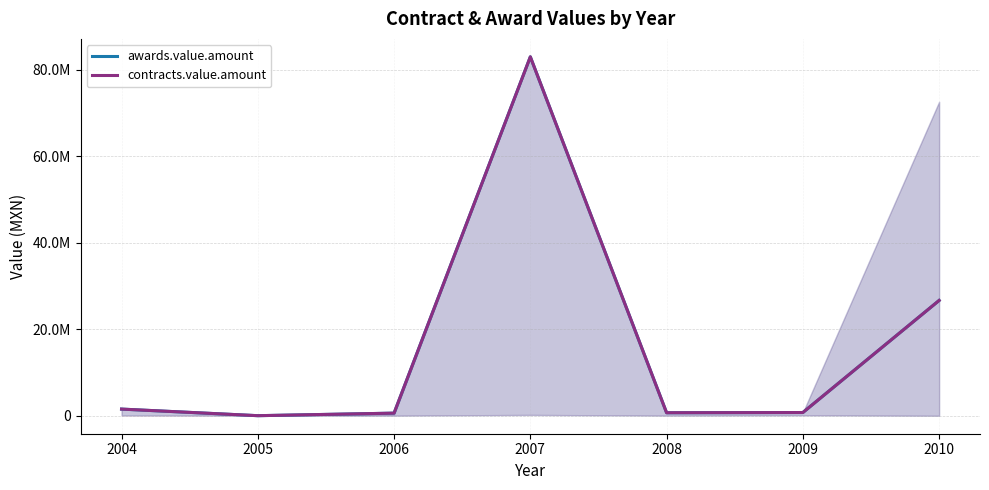

True or false: contracts.value.amount and awards.value.amount intersect in this chart.

False